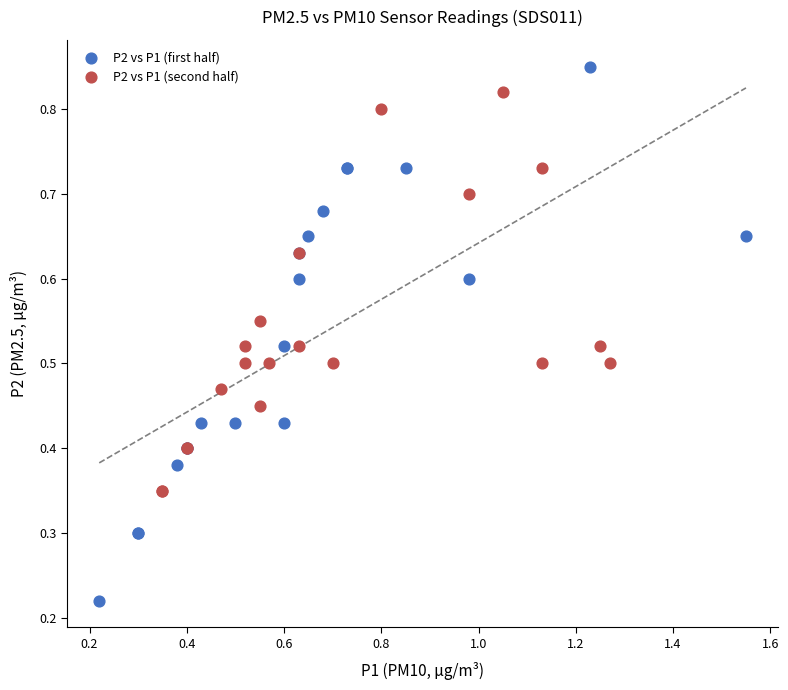

Which series has the largest Y range (max minus min)?

P2 vs P1 (first half)